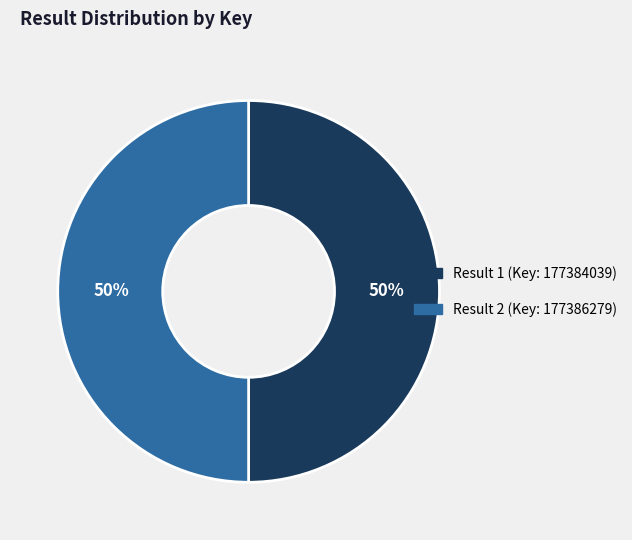

How many segments does this pie chart have?

2